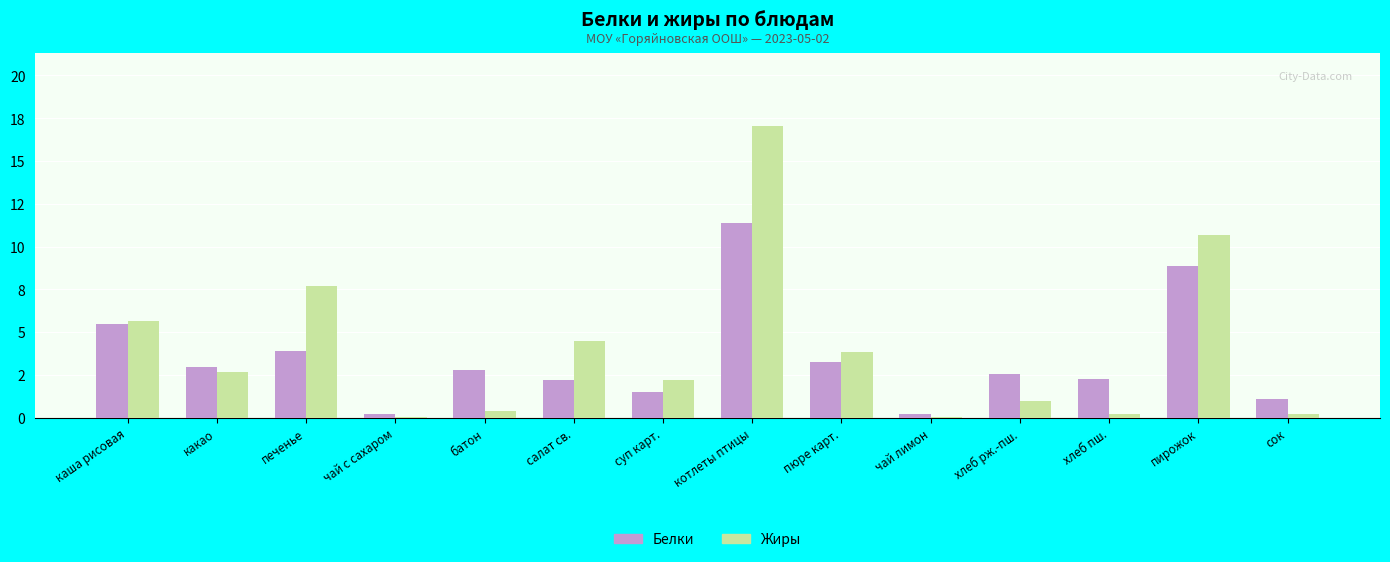

What are all the series names shown in the legend?

Белки, Жиры